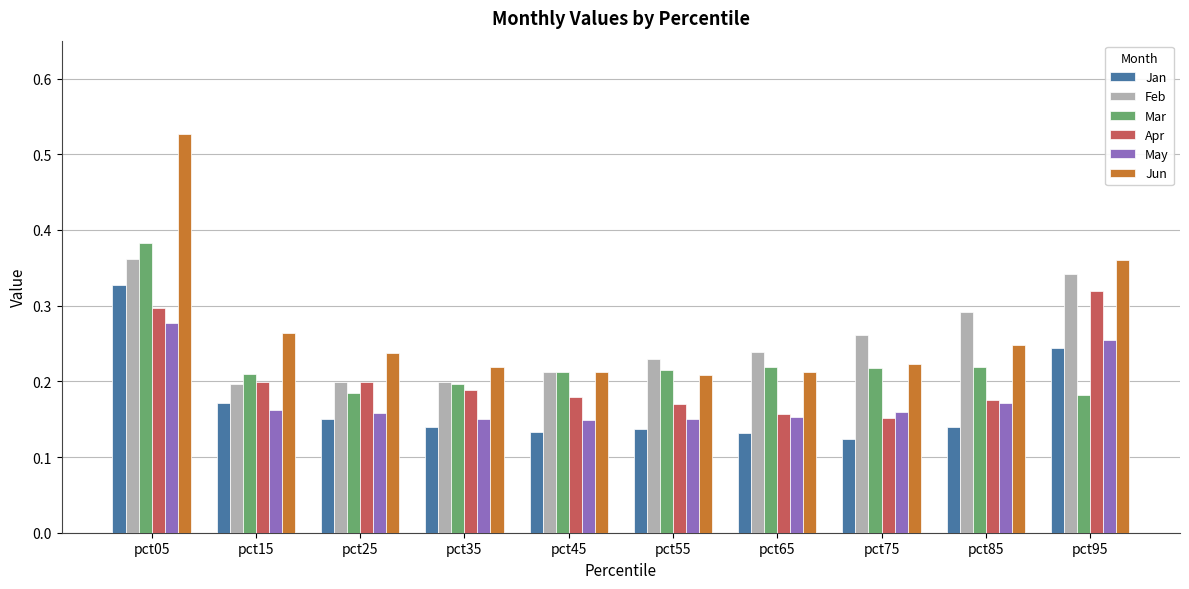

How many Feb values are between 0 and 1?

10